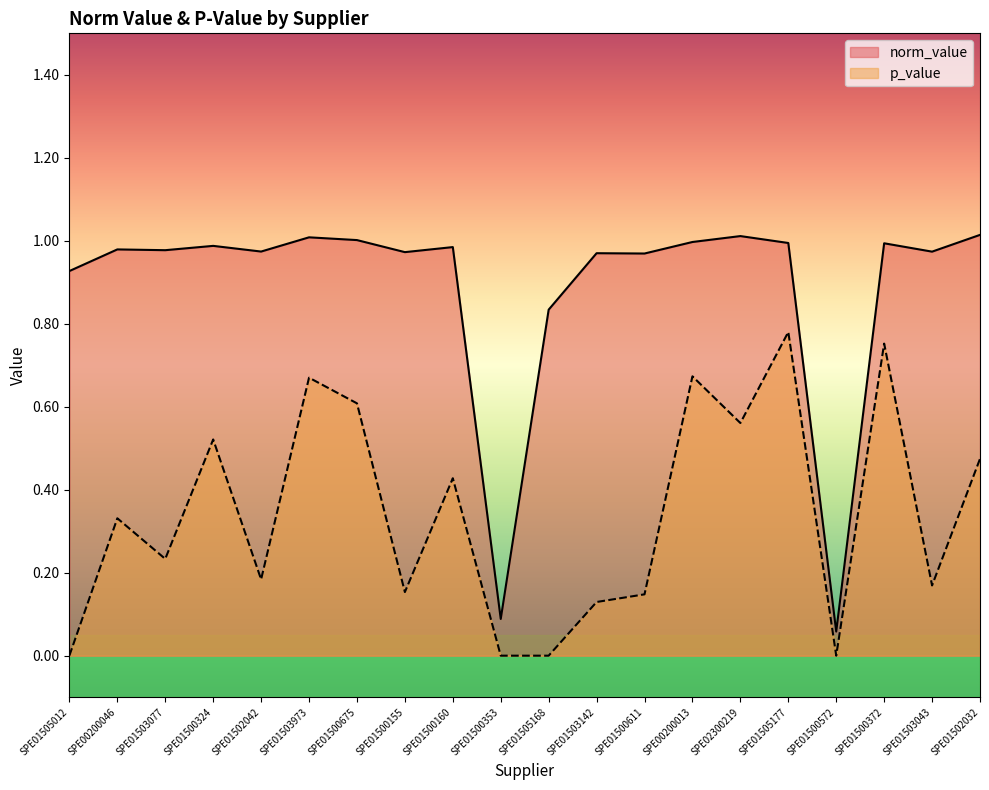

Reading left to right, extract all data points from this chart.

norm_value: 0.9	1.0	1.0	1.0	1.0	1.0	1.0	1.0	1.0	0.1	0.8	1.0	1.0	1.0	1.0	1.0	0.1	1.0	1.0	1.0
p_value: 0.0	0.3	0.2	0.5	0.2	0.7	0.6	0.2	0.4	0.0	0.0	0.1	0.1	0.7	0.6	0.8	0.0	0.8	0.2	0.5